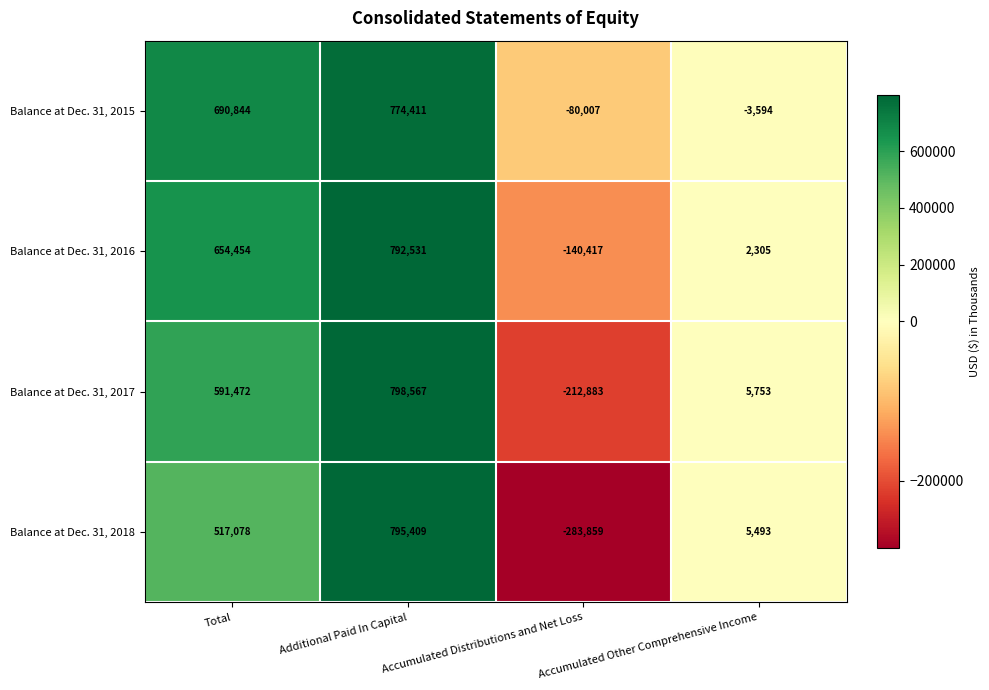

At which label is Balance at Dec. 31, 2016 closest to 326057?

Accumulated Other Comprehensive Income